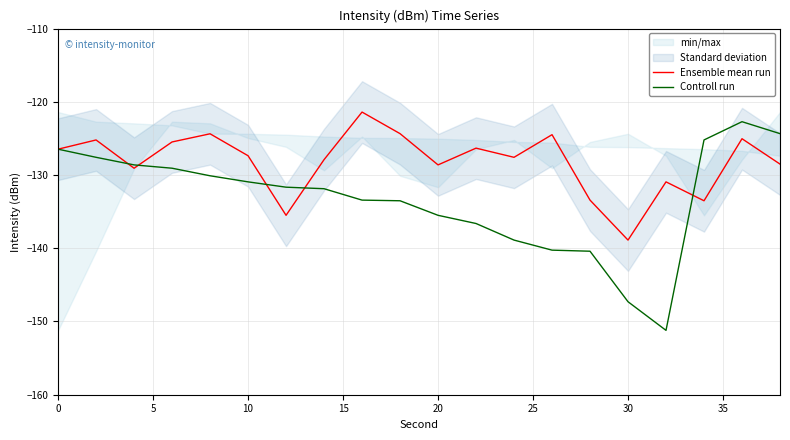

What is the average value of the Ensemble mean run series?

-128.2